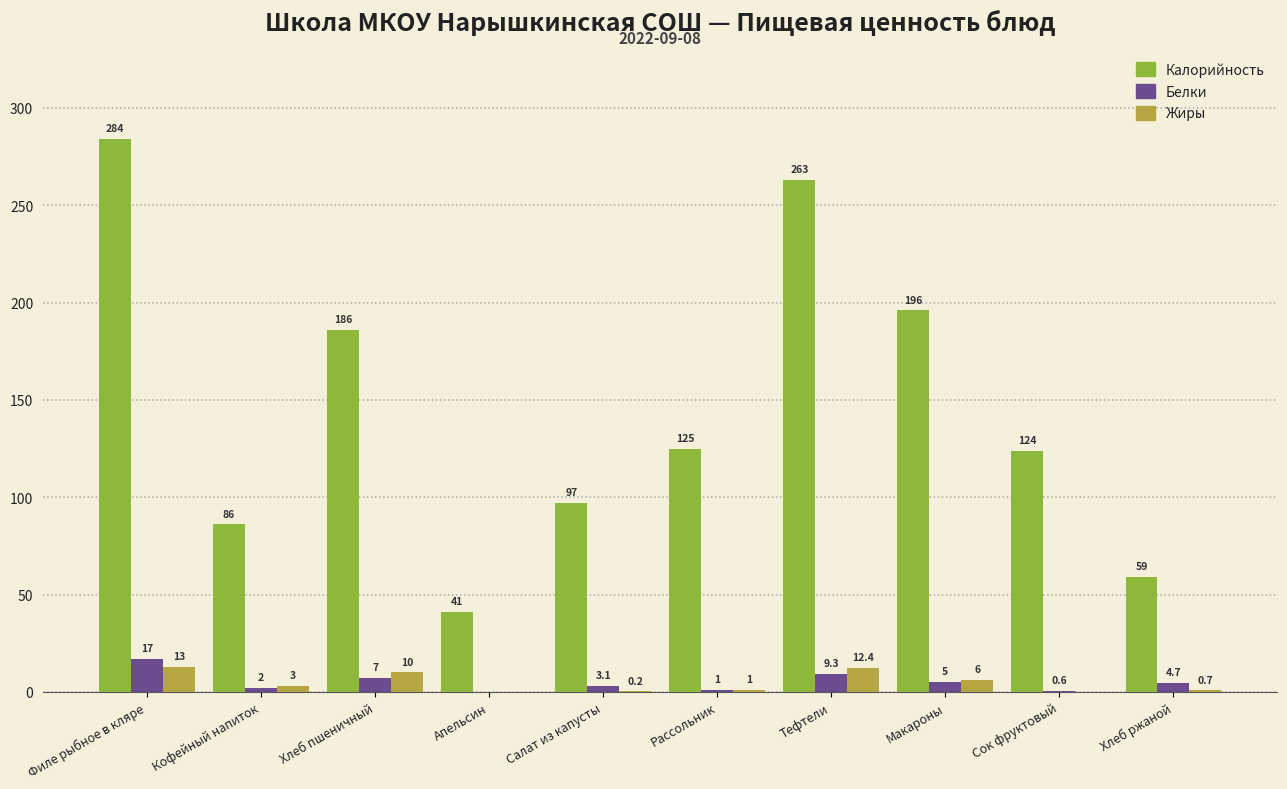

Reading left to right, transcribe all the data shown in this chart.

Калорийность: Филе рыбное в кляре=284.0	Кофейный напиток=86.0	Хлеб пшеничный=186.0	Апельсин=41.0	Салат из капусты=97.0	Рассольник=125.0	Тефтели=263.0	Макароны=196.0	Сок фруктовый=124.0	Хлеб ржаной=59.0
Белки: Филе рыбное в кляре=17.0	Кофейный напиток=2.0	Хлеб пшеничный=7.0	Апельсин=0.0	Салат из капусты=3.1	Рассольник=1.0	Тефтели=9.3	Макароны=5.0	Сок фруктовый=0.6	Хлеб ржаной=4.7
Жиры: Филе рыбное в кляре=13.0	Кофейный напиток=3.0	Хлеб пшеничный=10.0	Апельсин=0.0	Салат из капусты=0.2	Рассольник=1.0	Тефтели=12.4	Макароны=6.0	Сок фруктовый=0.0	Хлеб ржаной=0.7